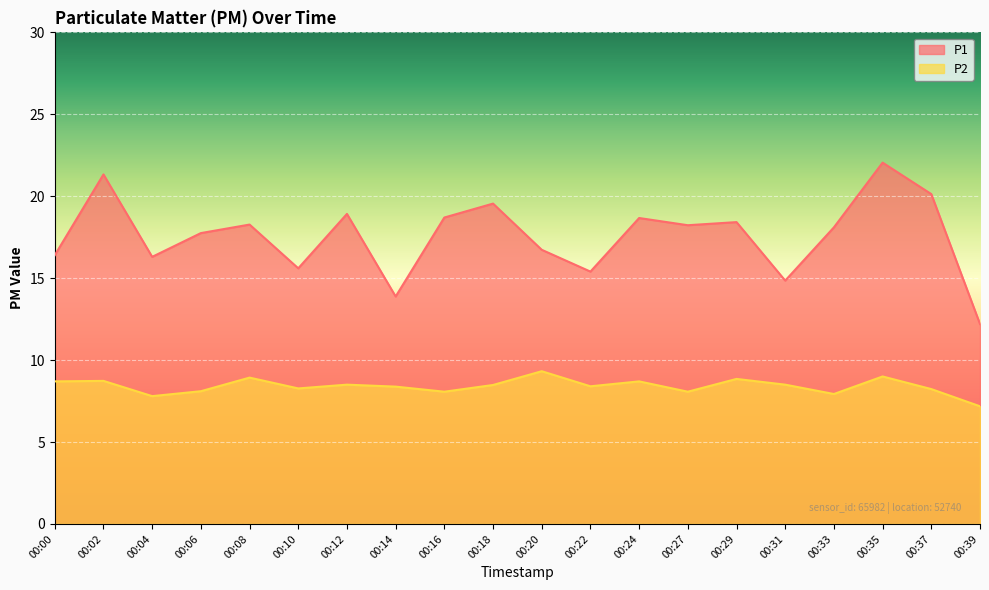

What is the value of the P1 point at the 12th from the left?

15.4